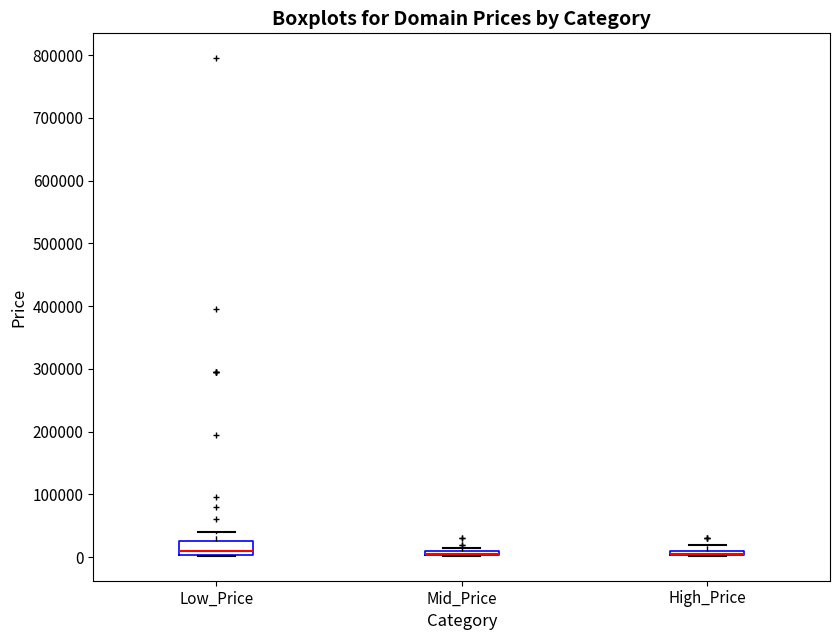

Where is the lower edge of the box for Mid_Price on the y-axis? The values are not printed on the chart, so give them approximately, as read against the axis.

0